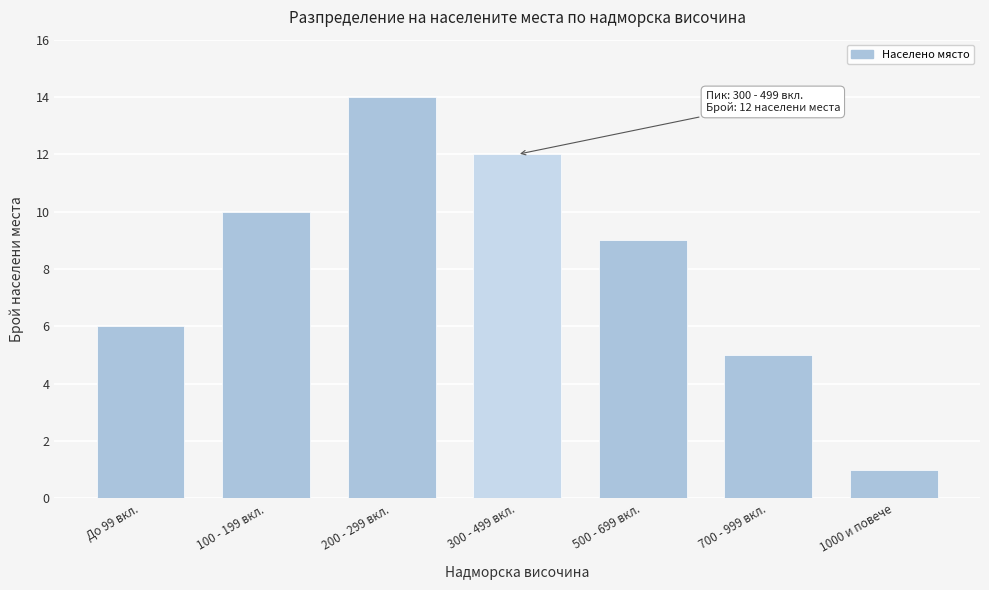

Reading right to left, what are all the values shown in this chart?

1	5	9	12	14	10	6